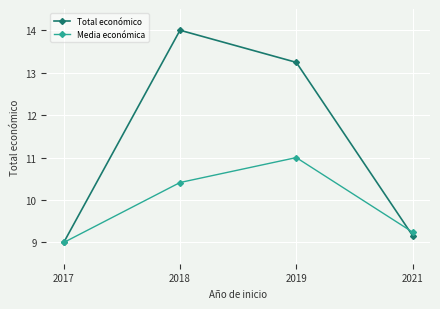

The Media económica series shows 14.4 at 2018. True or false?

False